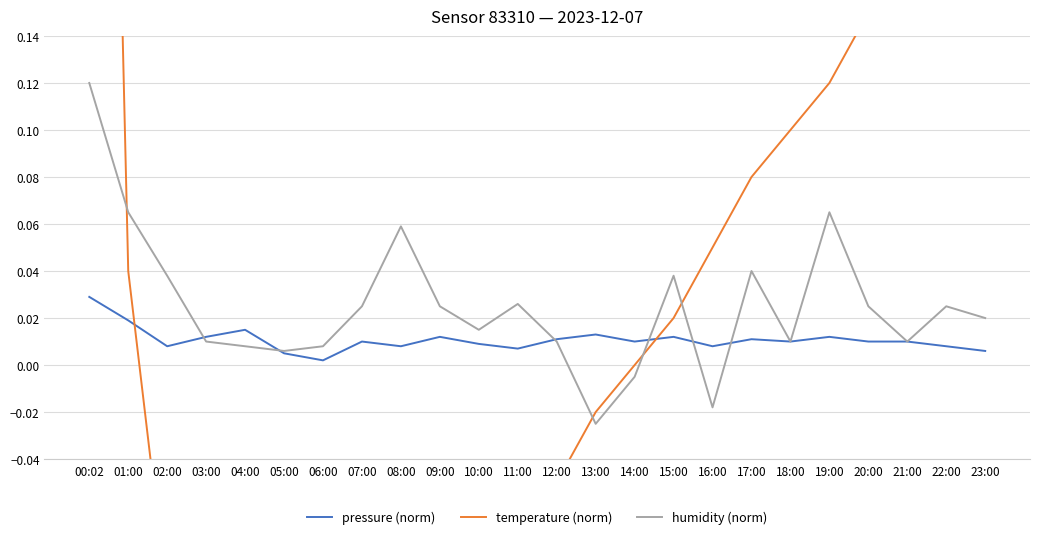

How many data points in temperature (norm) are less than 0?

12